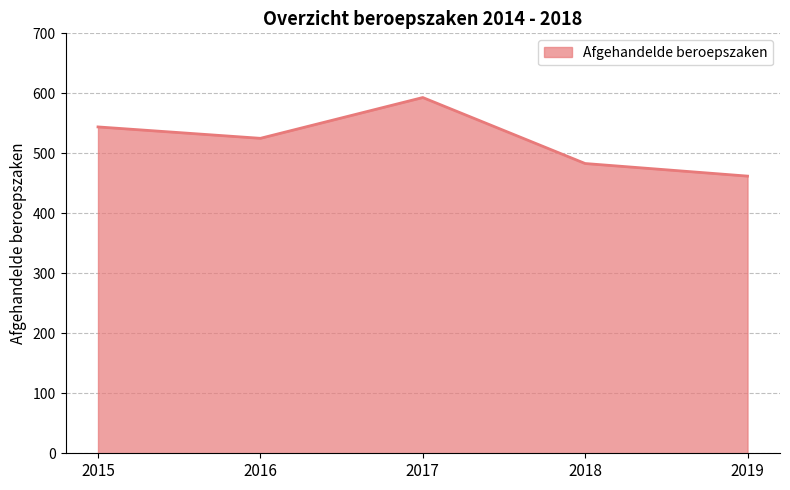

Between 2015 and 2019, which is larger?

2015